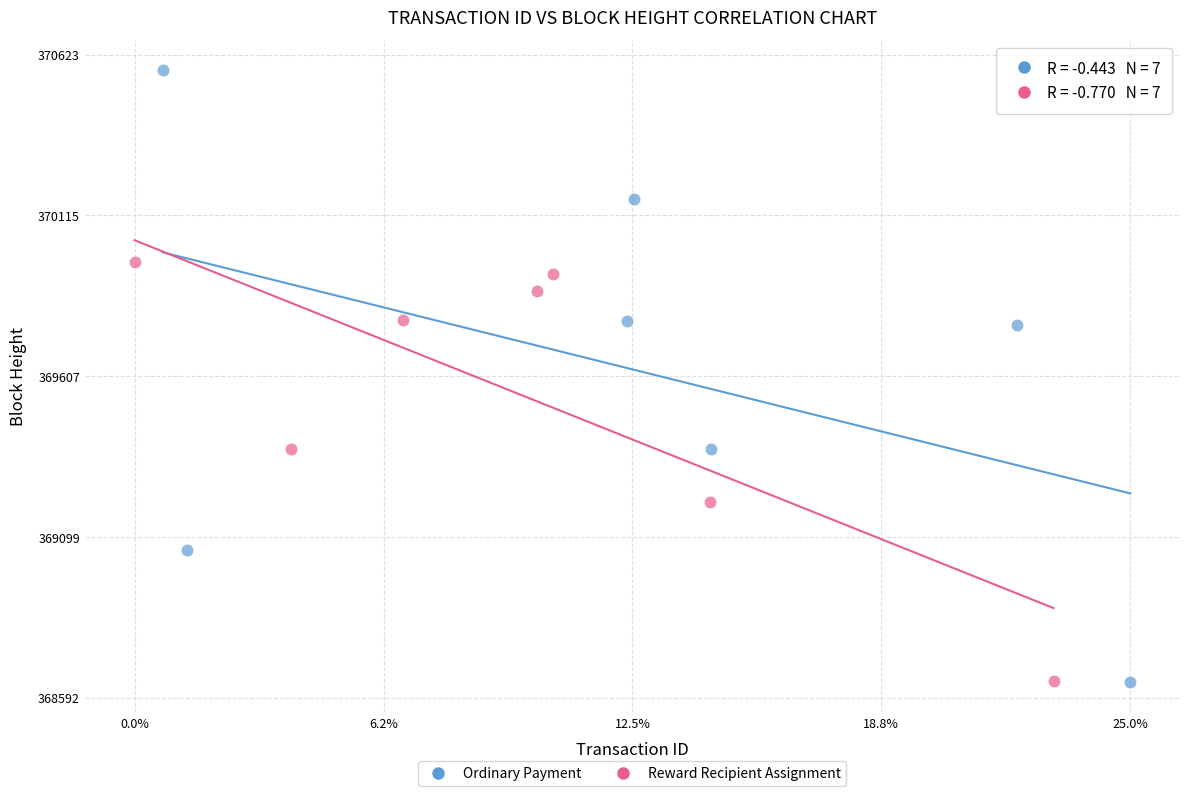

Which series contains the highest Y value?

Ordinary Payment